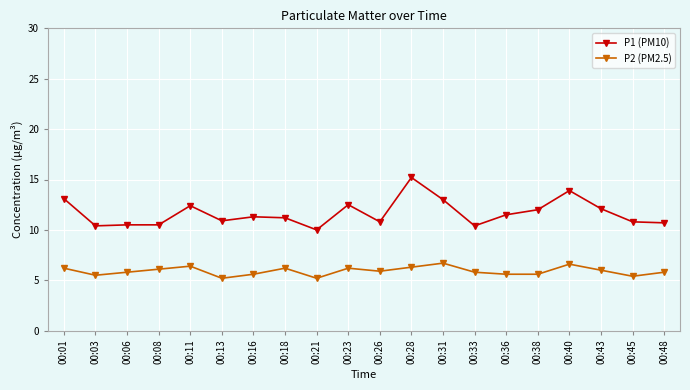

Is the value of P2 (PM2.5) at 00:31 greater than the value of P1 (PM10) at 00:08?

No